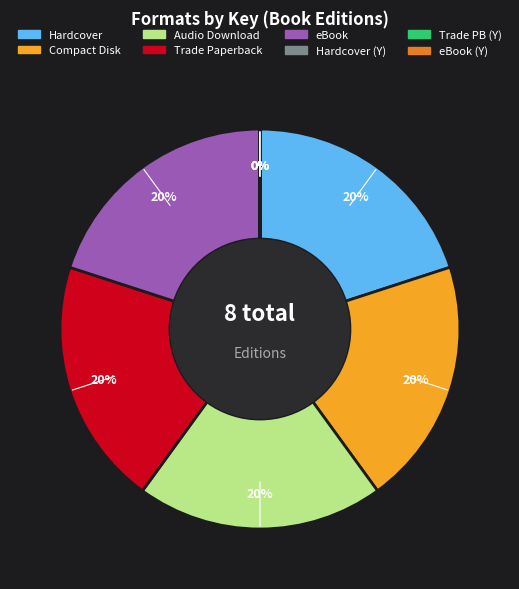

To the nearest percent, what is the average slice percentage?

12%